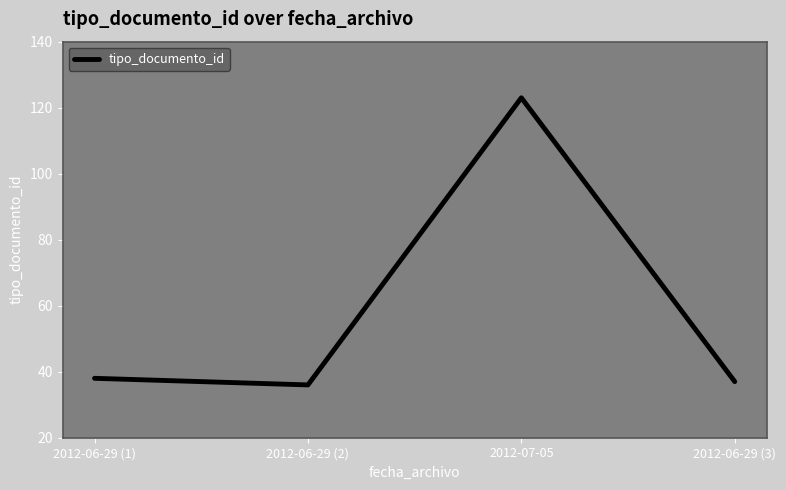

Rank the categories by value from highest to lowest.

2012-07-05, 2012-06-29 (1), 2012-06-29 (3), 2012-06-29 (2)